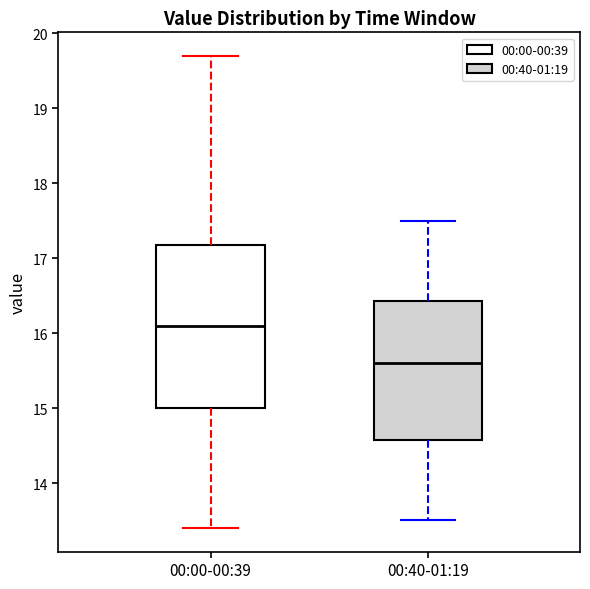

Reading left to right, read every box against the y-axis: the position of its median line, the range the box covers, and the ends of its whiskers. The values are not printed on the chart, so give them approximately, as read against the axis.

00:00-00:39: median 16.1, box 15.0 to 17.2, whiskers 13.4 to 19.7
00:40-01:19: median 15.6, box 14.6 to 16.4, whiskers 13.5 to 17.5